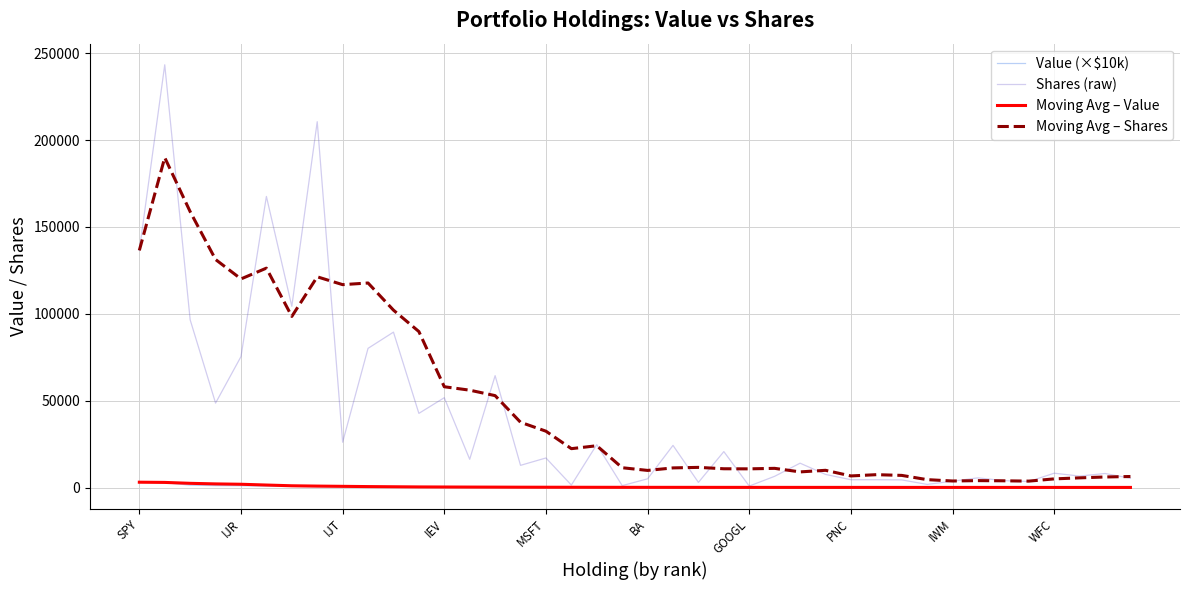

Which series has the widest spread of values?

Shares (raw)